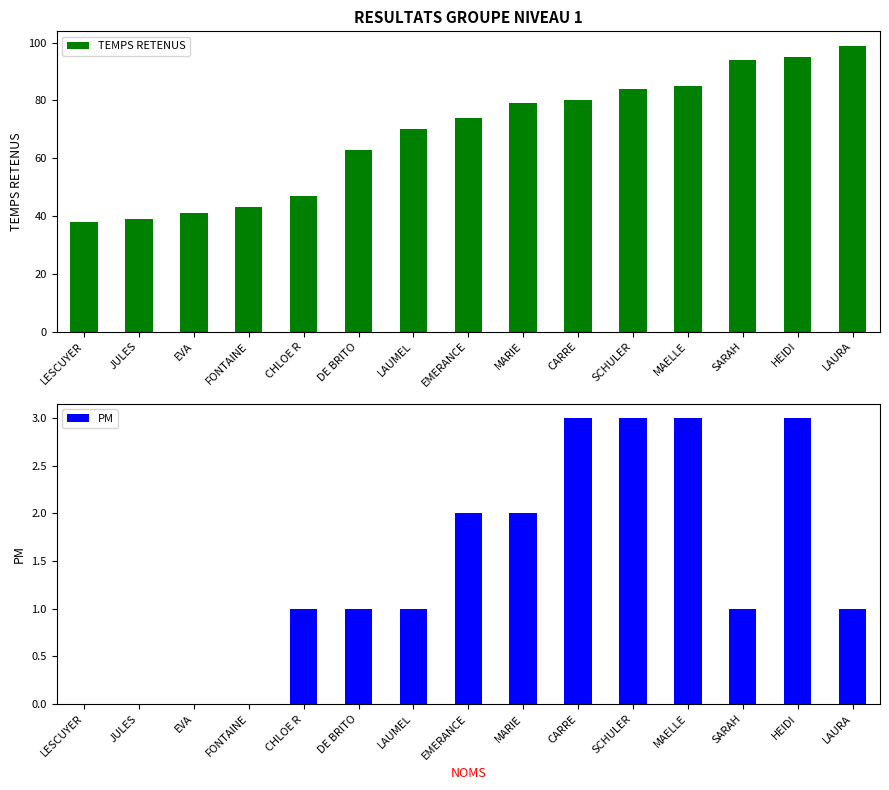

Reading left to right, transcribe all the data shown in this chart.

TEMPS RETENUS: LESCUYER=38	JULES=39	EVA=41	FONTAINE=43	CHLOE R=47	DE BRITO=63	LAUMEL=70	EMERANCE=74	MARIE=79	CARRE=80	SCHULER=84	MAELLE=85	SARAH=94	HEIDI=95	LAURA=99
PM: LESCUYER=0	JULES=0	EVA=0	FONTAINE=0	CHLOE R=1	DE BRITO=1	LAUMEL=1	EMERANCE=2	MARIE=2	CARRE=3	SCHULER=3	MAELLE=3	SARAH=1	HEIDI=3	LAURA=1